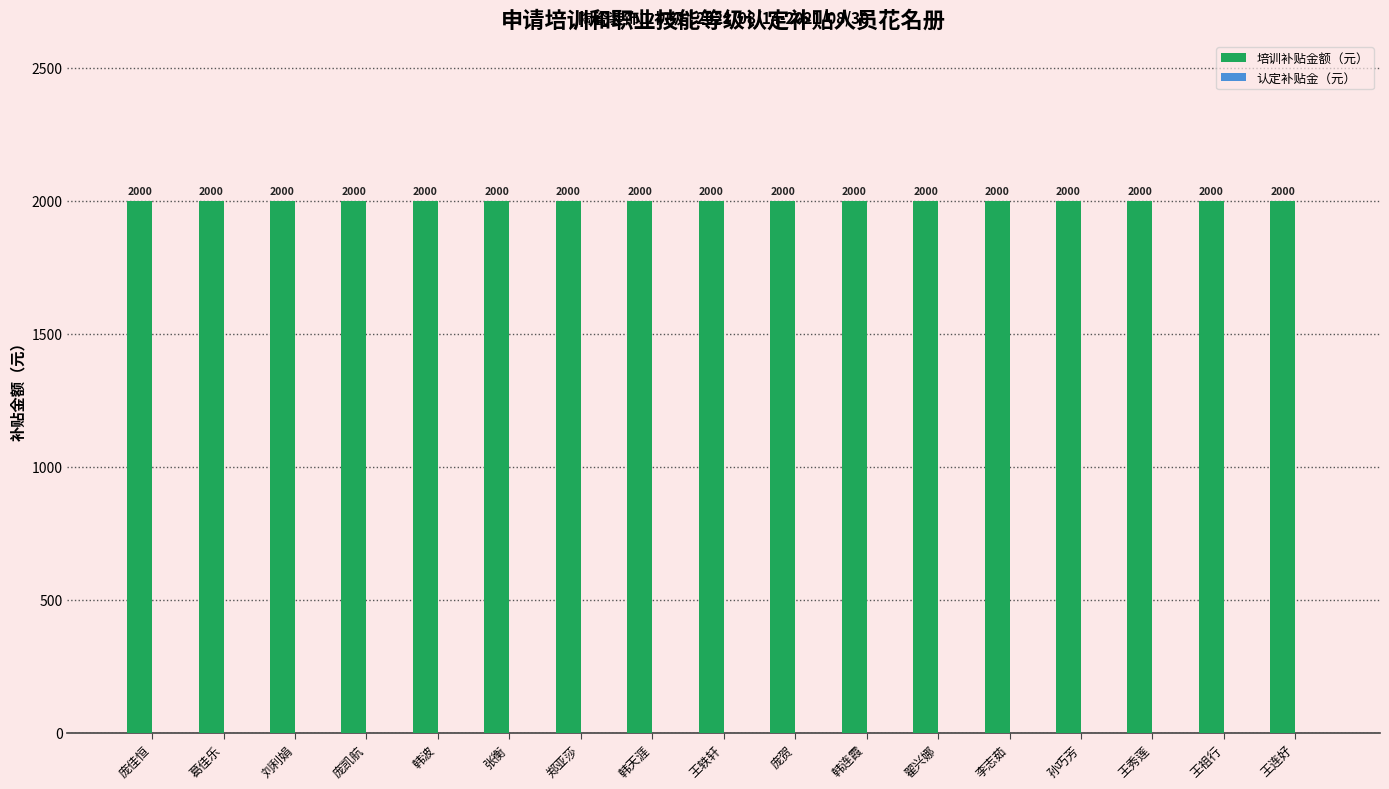

Reading right to left, list all the values displayed in this chart.

培训补贴金额（元）: 王连好=2000	王祖行=2000	王秀莲=2000	孙巧芳=2000	李志茹=2000	翟兴娜=2000	韩连霞=2000	庞贺=2000	王轶轩=2000	韩天涯=2000	郑亚莎=2000	张衡=2000	韩波=2000	庞凯航=2000	刘利娟=2000	葛佳乐=2000	庞佳恒=2000
认定补贴金（元）: 王连好=0	王祖行=0	王秀莲=0	孙巧芳=0	李志茹=0	翟兴娜=0	韩连霞=0	庞贺=0	王轶轩=0	韩天涯=0	郑亚莎=0	张衡=0	韩波=0	庞凯航=0	刘利娟=0	葛佳乐=0	庞佳恒=0